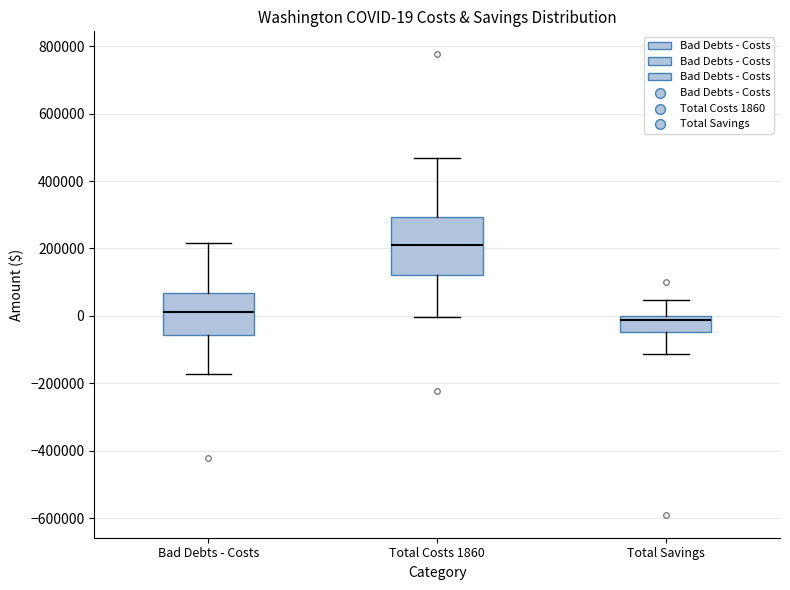

Which box has the highest median line?

Total Costs 1860